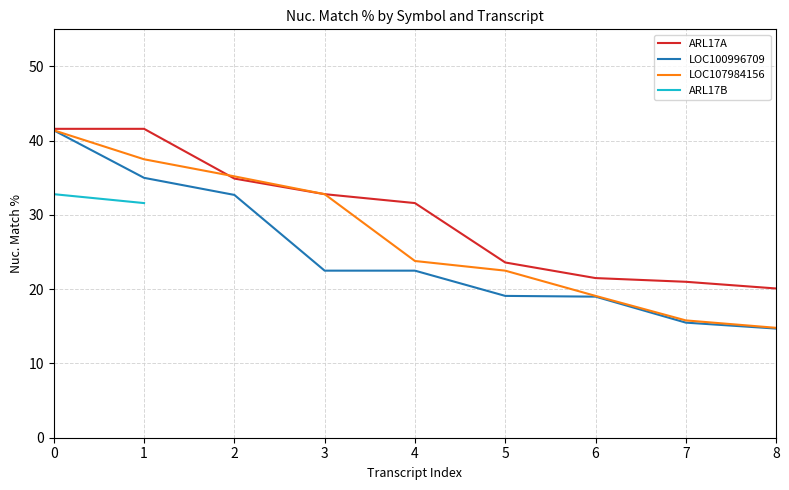

What is the sum of all ARL17A values?

268.7